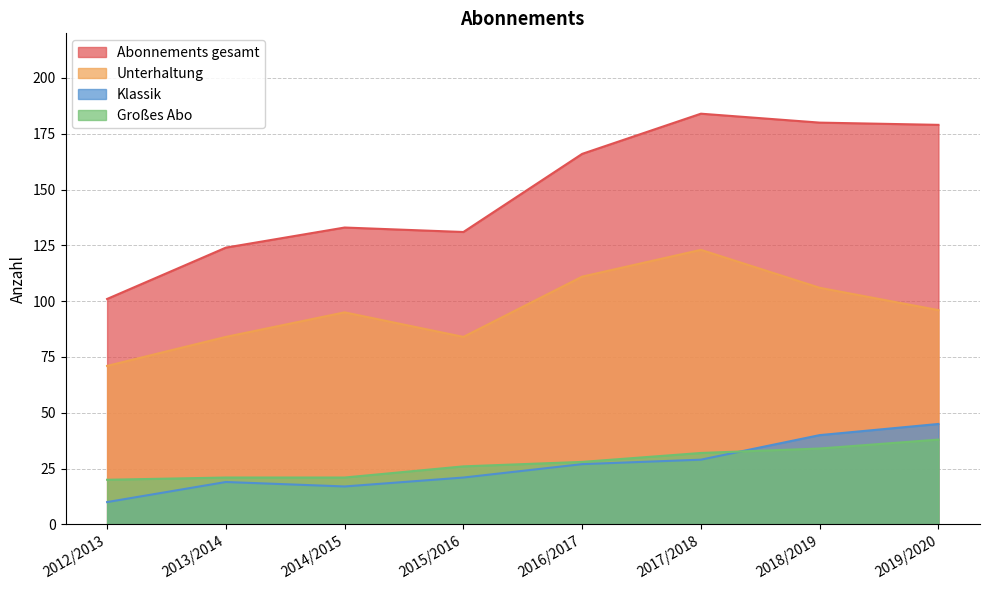

What are all the series names shown in the legend?

Abonnements gesamt, Unterhaltung, Klassik, Großes Abo